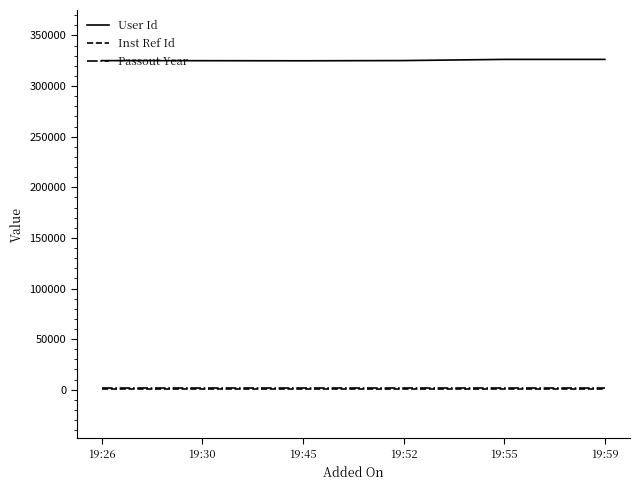

Which series has the largest total across all categories?

User Id